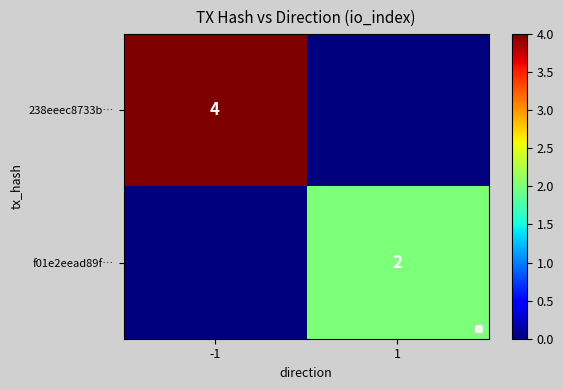

At which category is the sum across all series the highest?

-1